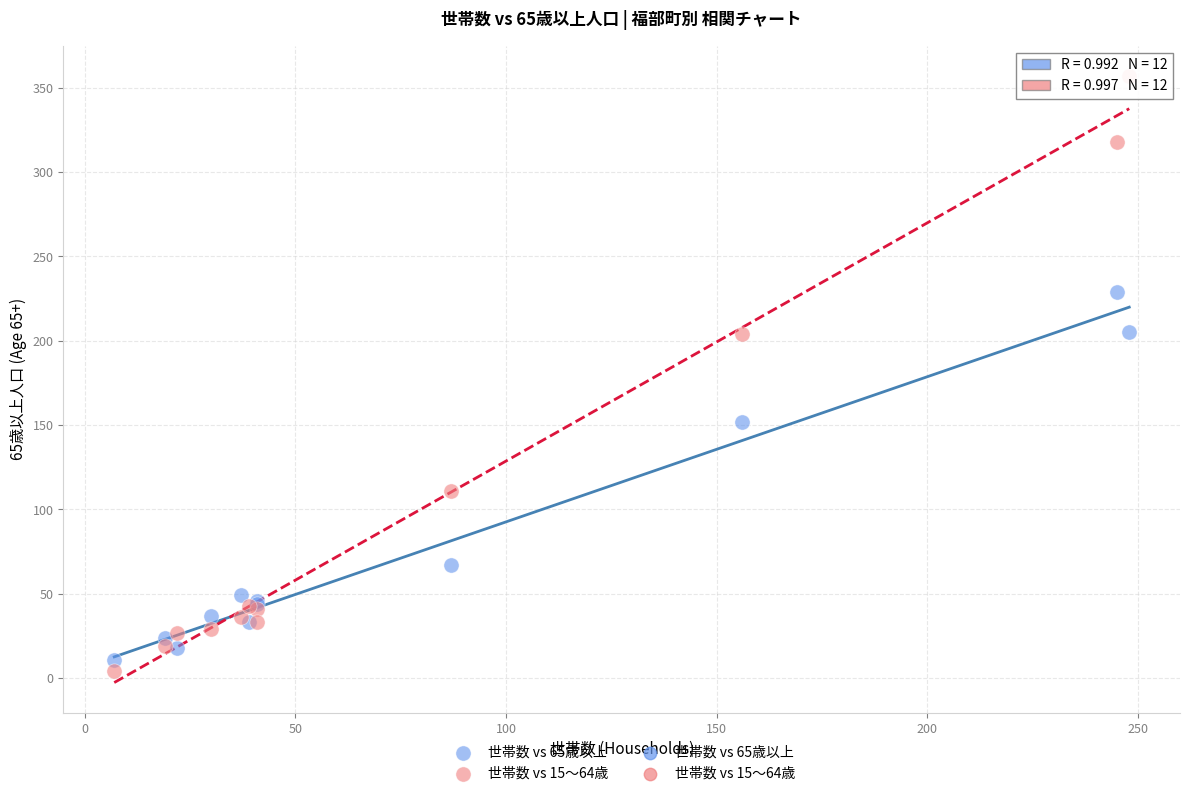

Which series has the largest Y range (max minus min)?

世帯数 vs 15〜64歳